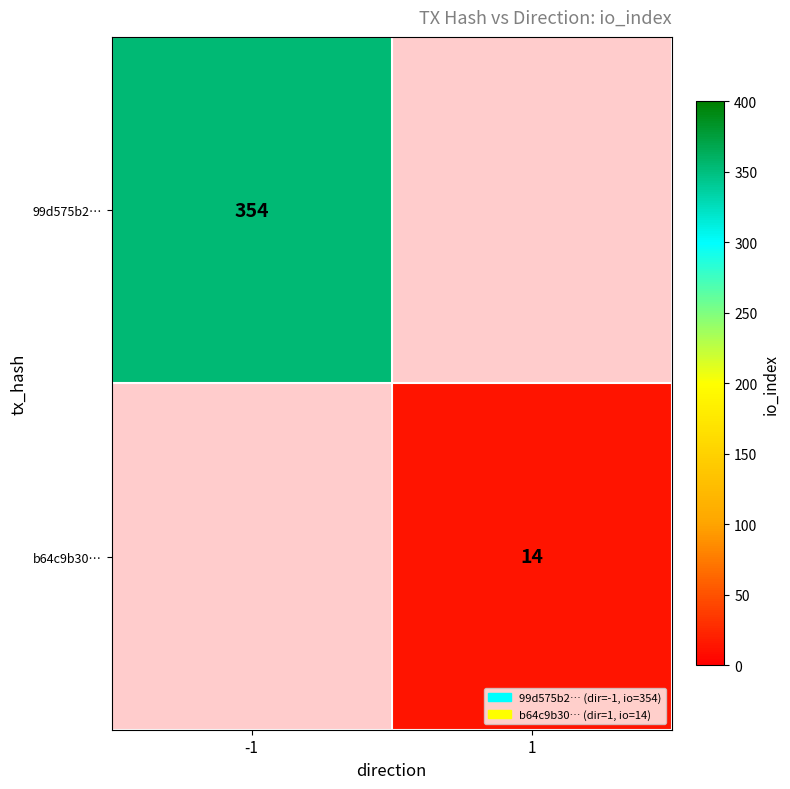

The value of b64c9b30… at 1 is 5. True or false?

False